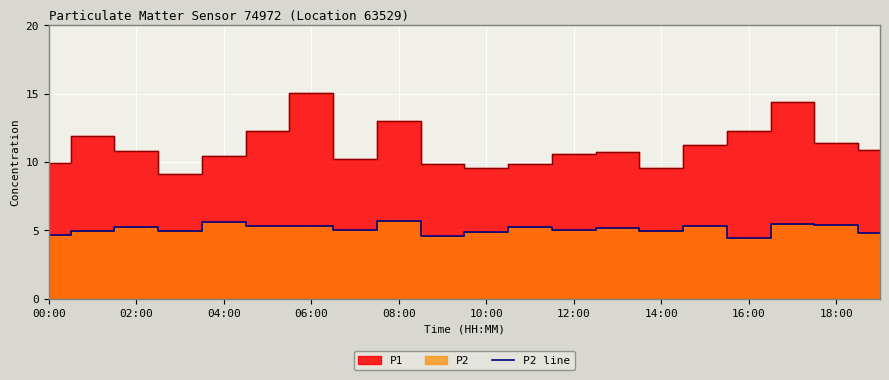

The value of P2 line at 00:00 is 1.6. True or false?

False